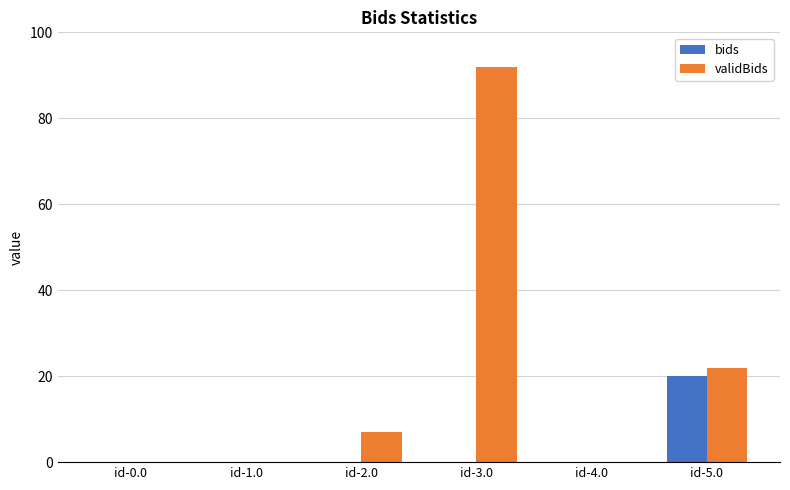

The value of validBids at id-2.0 is 7. True or false?

True